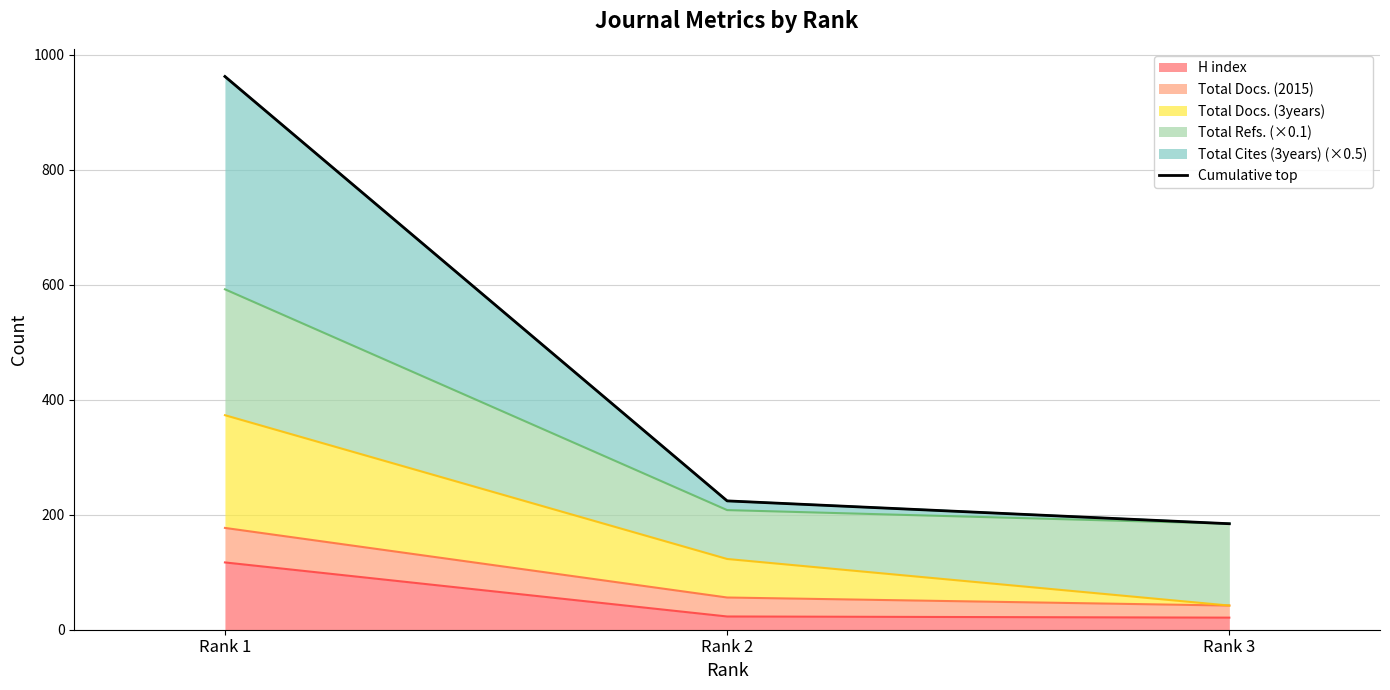

At which label does H index reach its peak?

Rank 1